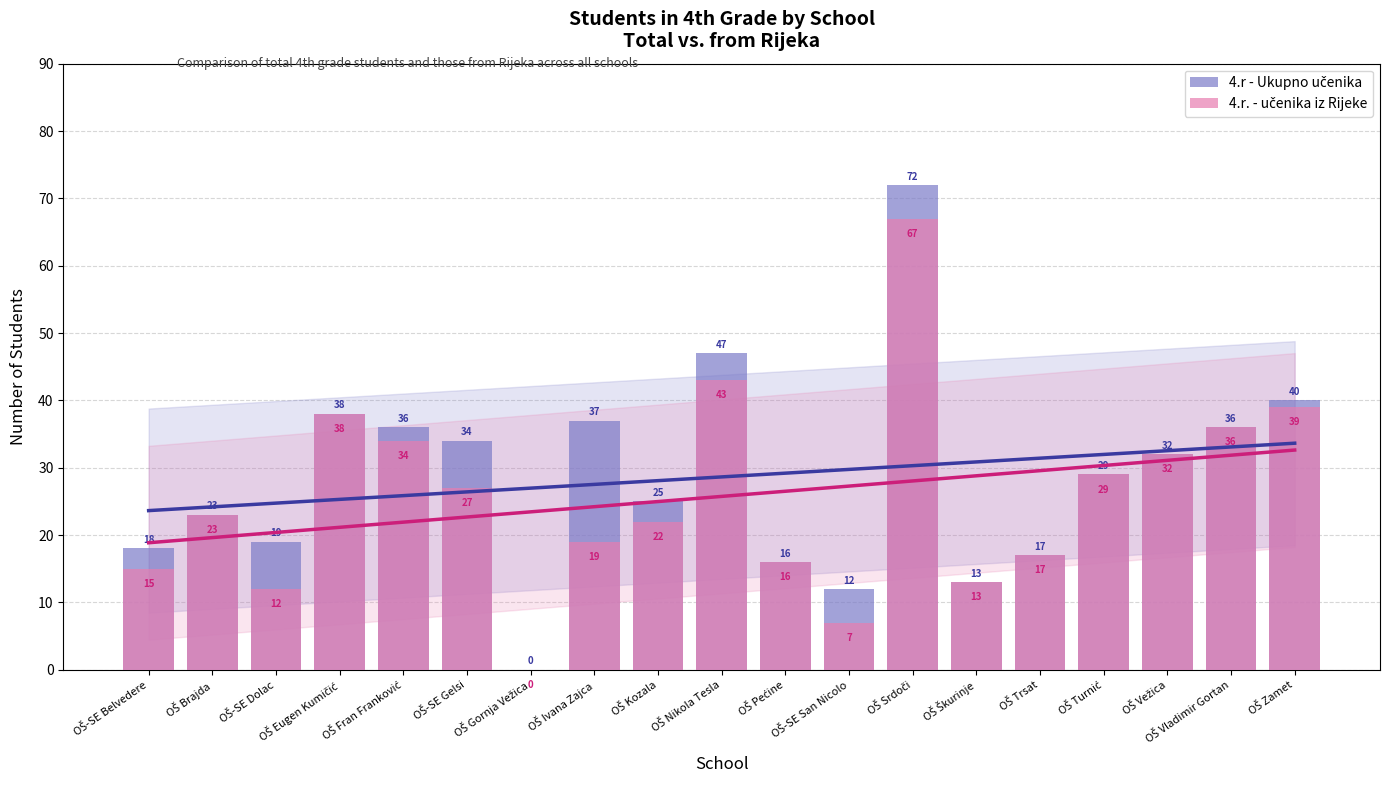

Count the number of data series in this chart.

2